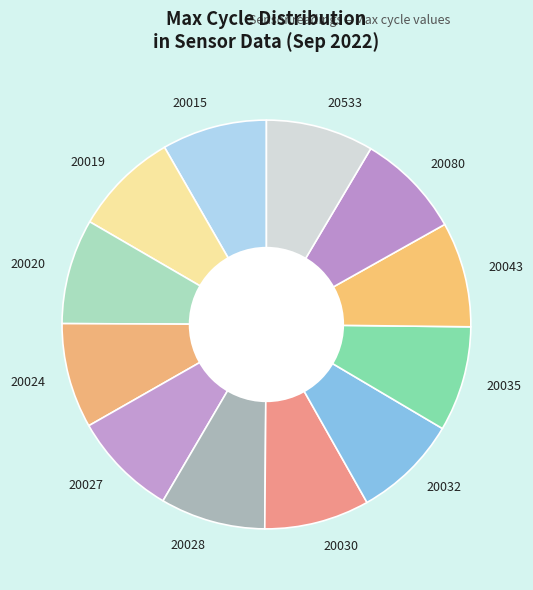

Is 20028 the majority of the pie?

No